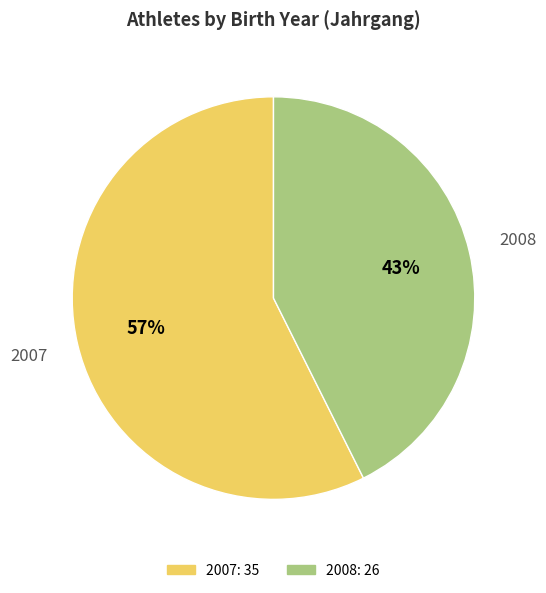

Does 2008 account for over 50% of the chart?

No